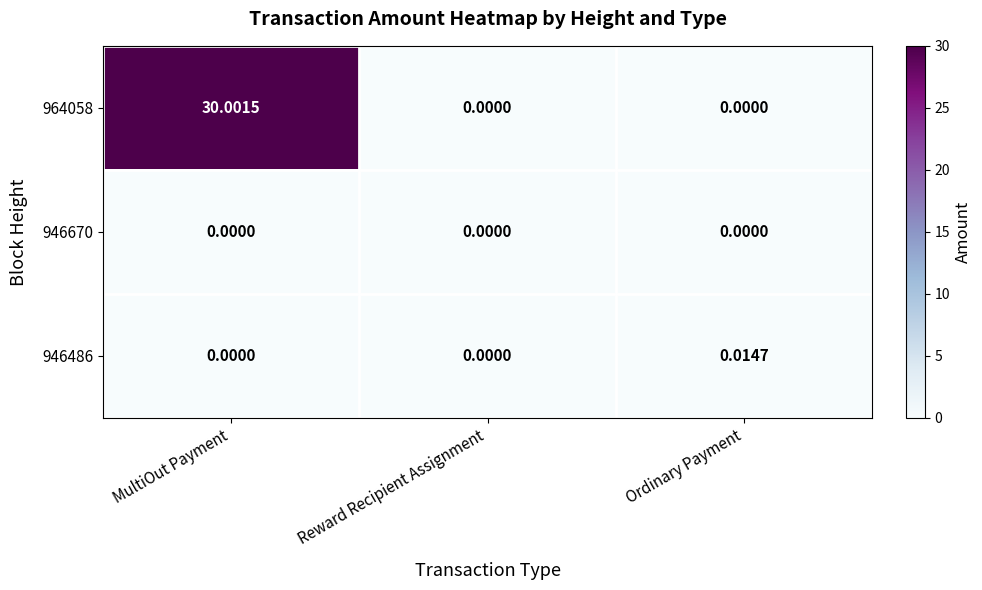

Is the value of 946670 at MultiOut Payment greater than the value of 964058 at MultiOut Payment?

No